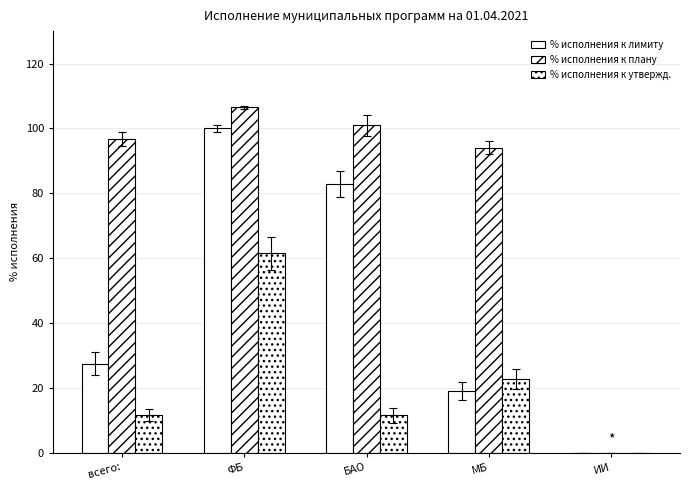

At how many categories does at least one series exceed 49?

4